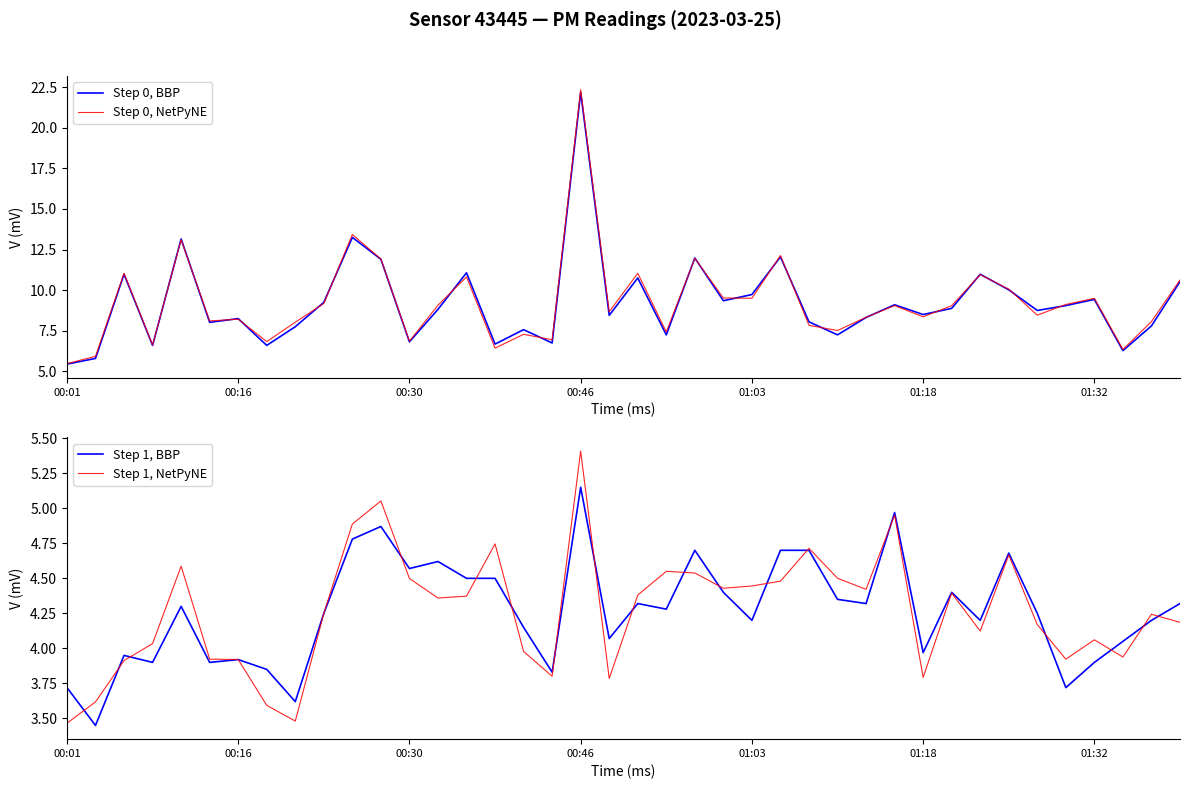

What position from the left is 20?

21